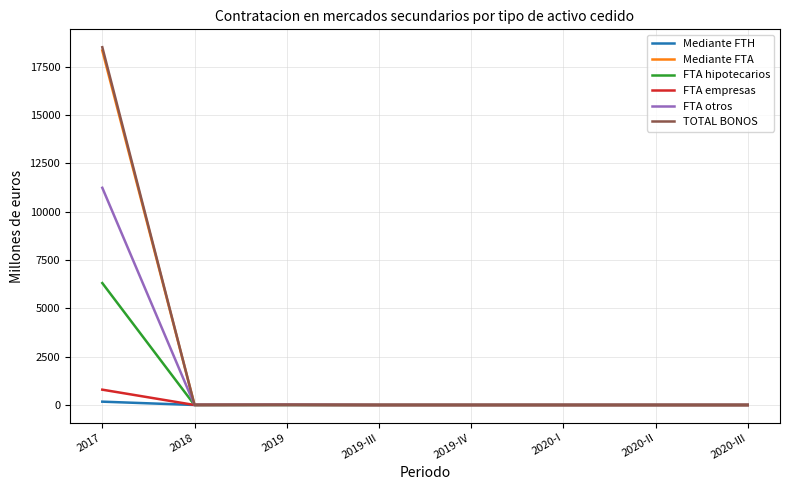

What is the maximum value shown in the chart?

18500.8